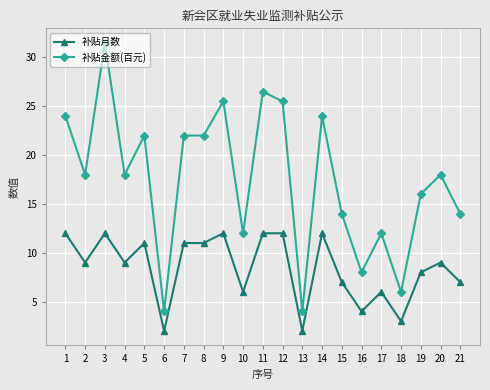

True or false: 补贴金额(百元) has more than 1 points higher than both neighbors.

True